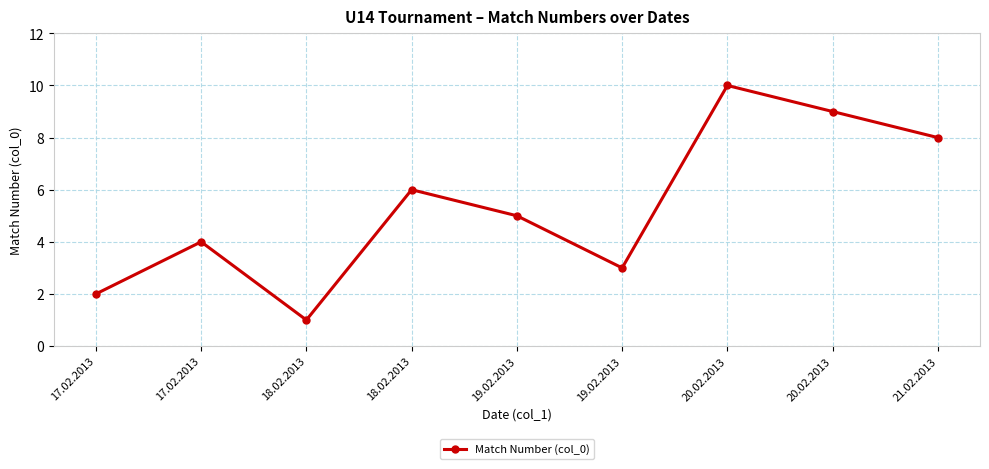

How many lines are shown in the chart?

1